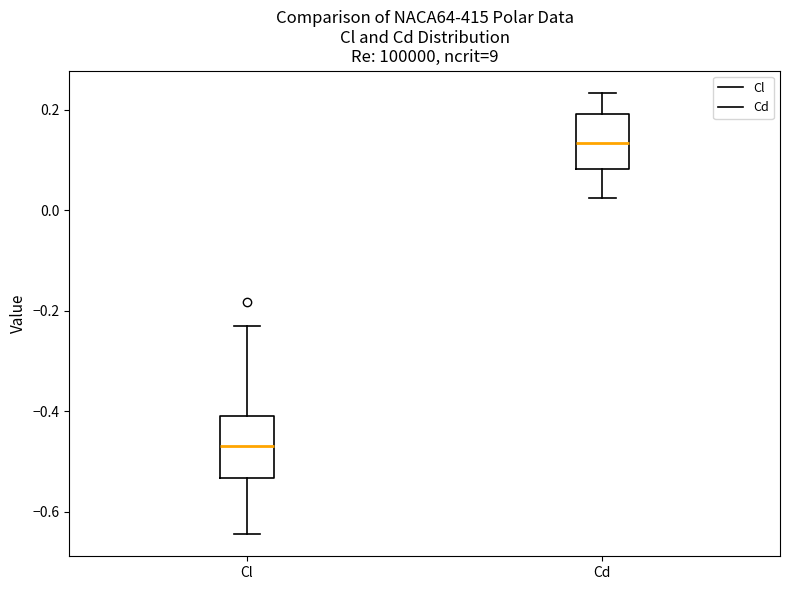

Where is the lower edge of the box for Cl on the y-axis? The values are not printed on the chart, so give them approximately, as read against the axis.

-0.54